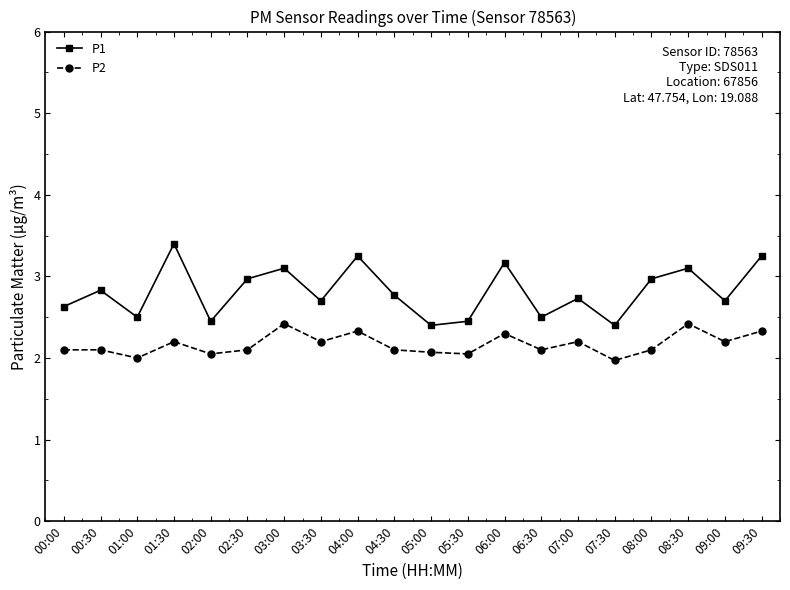

List the series in order of their peak value, lowest first.

P2, P1